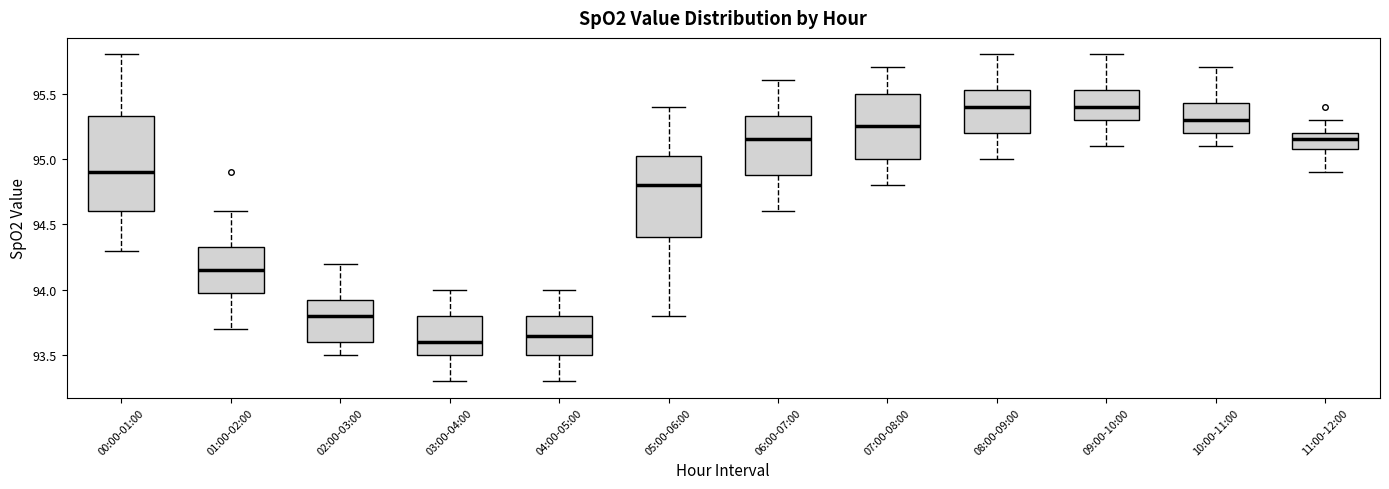

Reading left to right, transcribe this box plot: for each box, give where its median line is, the range the box spans, and where its two whiskers end, as read against the y-axis. The values are not printed on the chart, so give them approximately, as read against the axis.

00:00-01:00: median 94.90, box 94.60 to 95.35, whiskers 94.30 to 95.80
01:00-02:00: median 94.15, box 94.00 to 94.35, whiskers 93.70 to 94.60
02:00-03:00: median 93.80, box 93.60 to 93.95, whiskers 93.50 to 94.20
03:00-04:00: median 93.60, box 93.50 to 93.80, whiskers 93.30 to 94.00
04:00-05:00: median 93.65, box 93.50 to 93.80, whiskers 93.30 to 94.00
05:00-06:00: median 94.80, box 94.40 to 95.05, whiskers 93.80 to 95.40
06:00-07:00: median 95.15, box 94.90 to 95.35, whiskers 94.60 to 95.60
07:00-08:00: median 95.25, box 95.00 to 95.50, whiskers 94.80 to 95.70
08:00-09:00: median 95.40, box 95.20 to 95.55, whiskers 95.00 to 95.80
09:00-10:00: median 95.40, box 95.30 to 95.55, whiskers 95.10 to 95.80
10:00-11:00: median 95.30, box 95.20 to 95.45, whiskers 95.10 to 95.70
11:00-12:00: median 95.15, box 95.10 to 95.20, whiskers 94.90 to 95.30